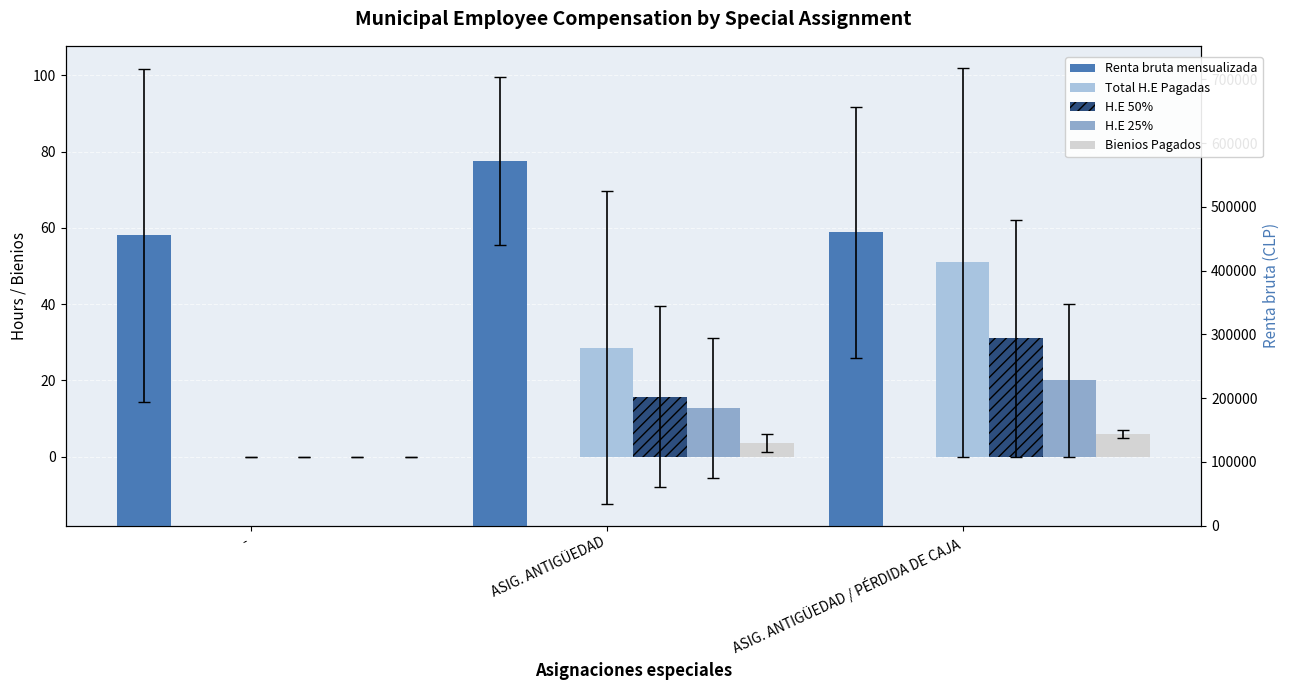

What are all the series names shown in the legend?

Total H.E Pagadas, H.E 50%, H.E 25%, Bienios Pagados, Renta bruta mensualizada